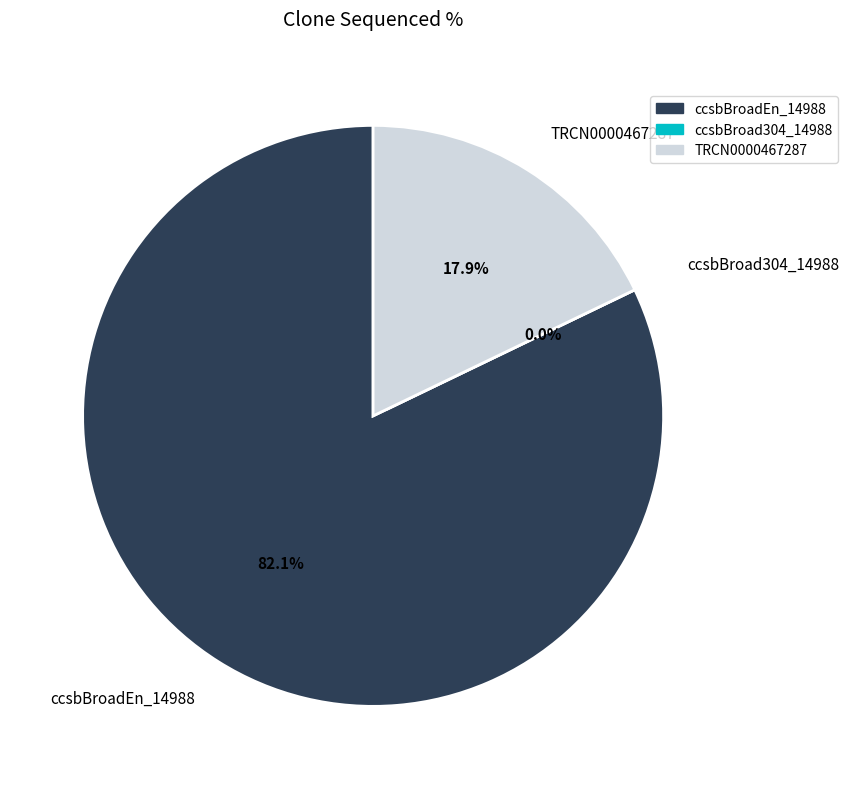

To the nearest percent, what is the combined percentage of ccsbBroadEn_14988 and TRCN0000467287?

100%